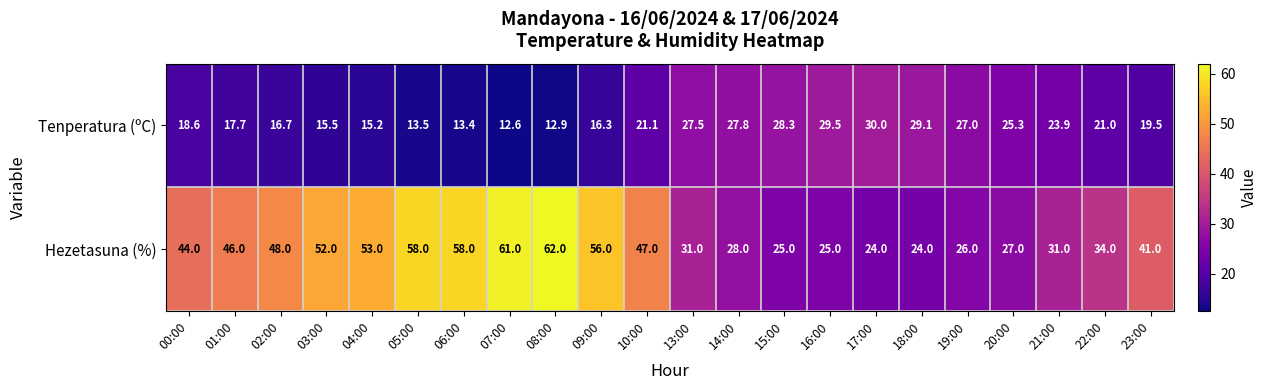

Rank the series by their average value, from lowest to highest.

Tenperatura (ºC), Hezetasuna (%)